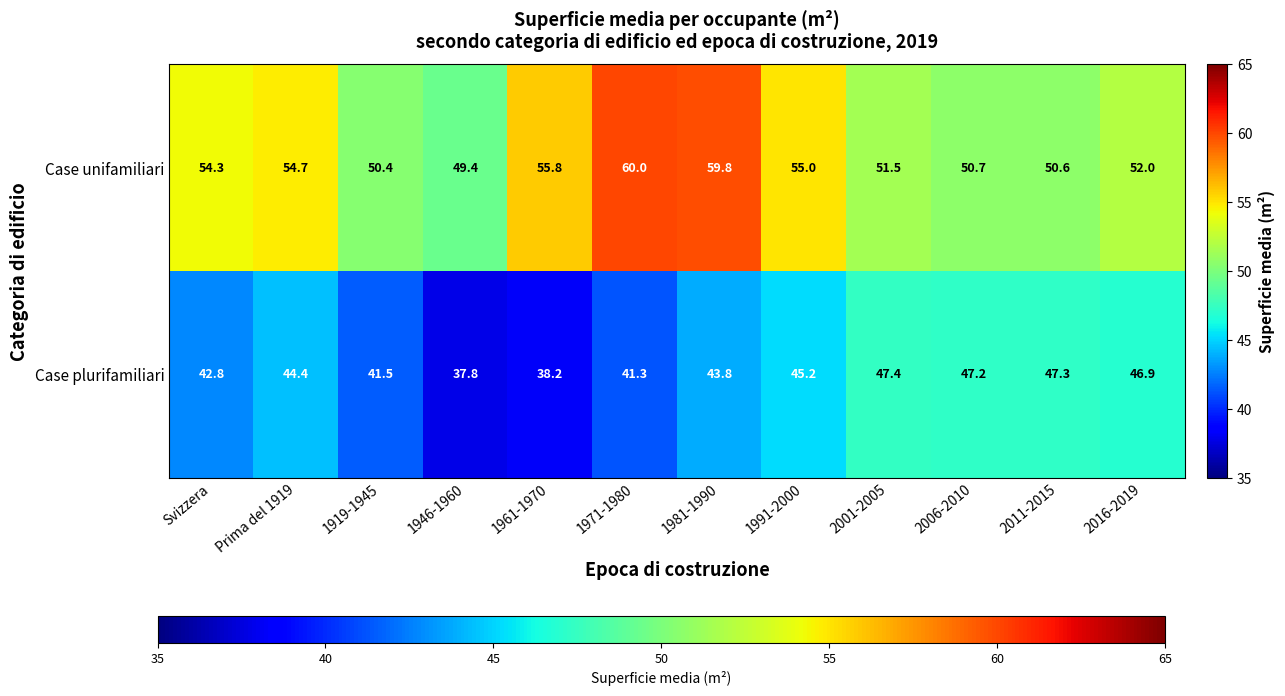

Rank the series by their average value, from highest to lowest.

Case unifamiliari, Case plurifamiliari